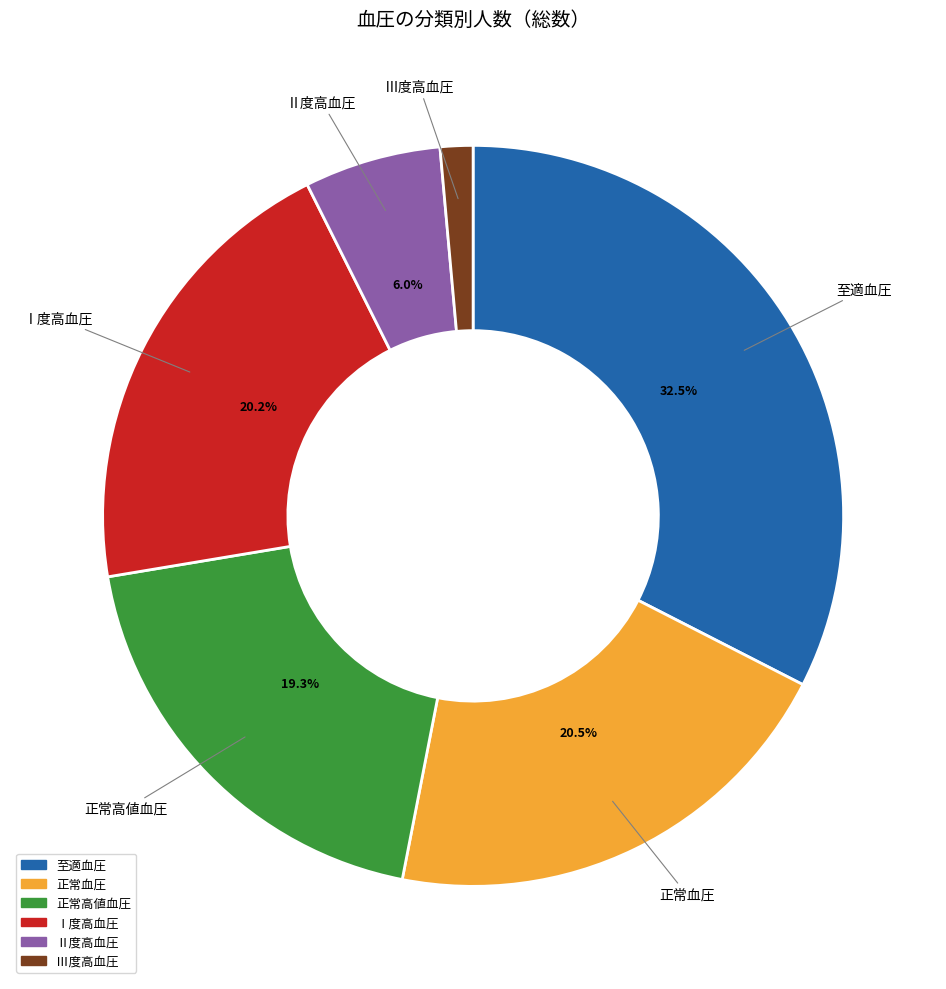

How many slices are in this pie chart?

6